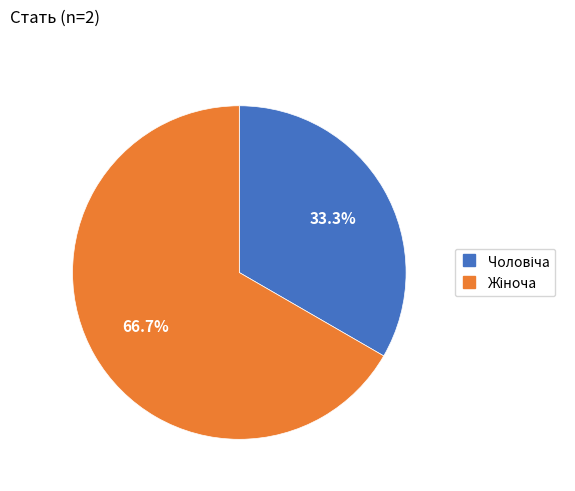

Is there a majority slice in this chart?

Yes